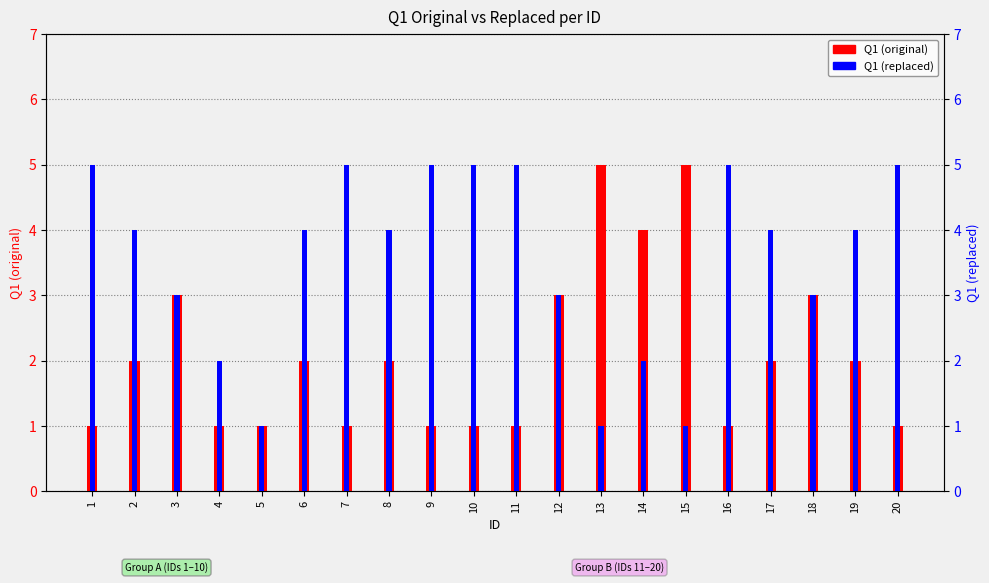

What is the total value across all series at 3?

6